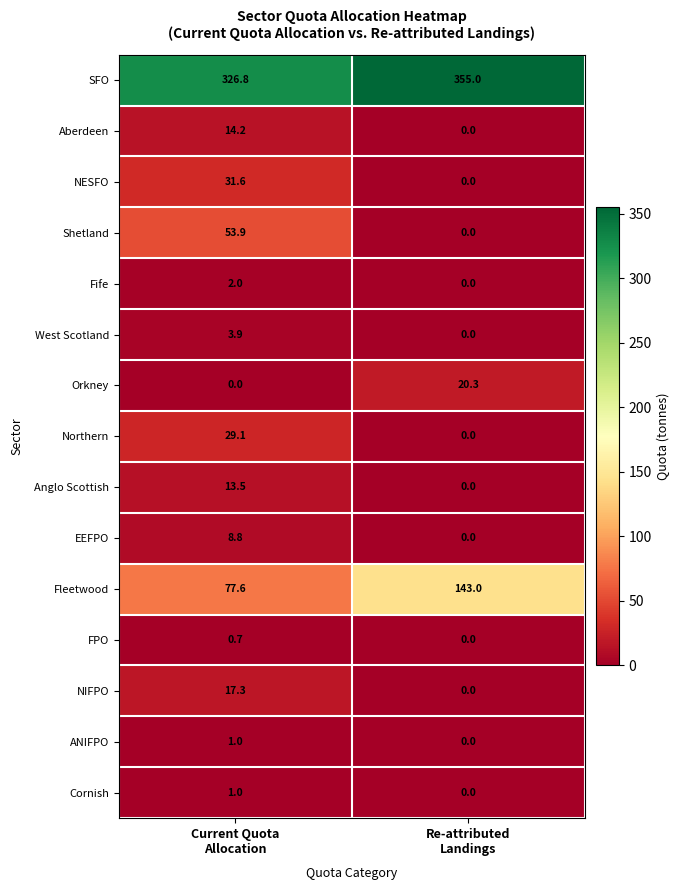

How many data points does each series have?

2